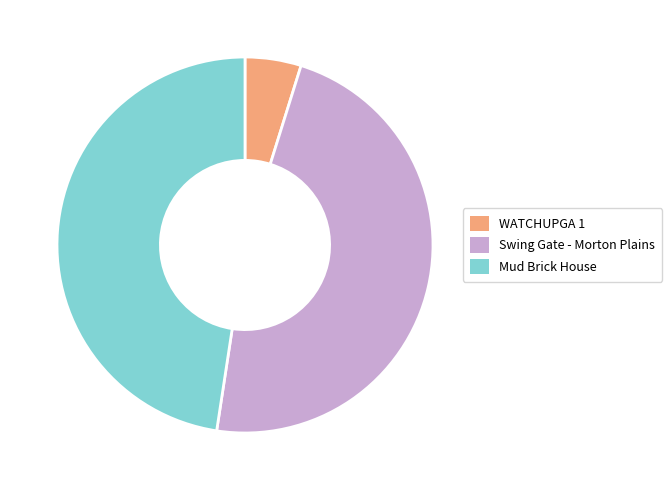

Is Mud Brick House the majority of the pie?

No